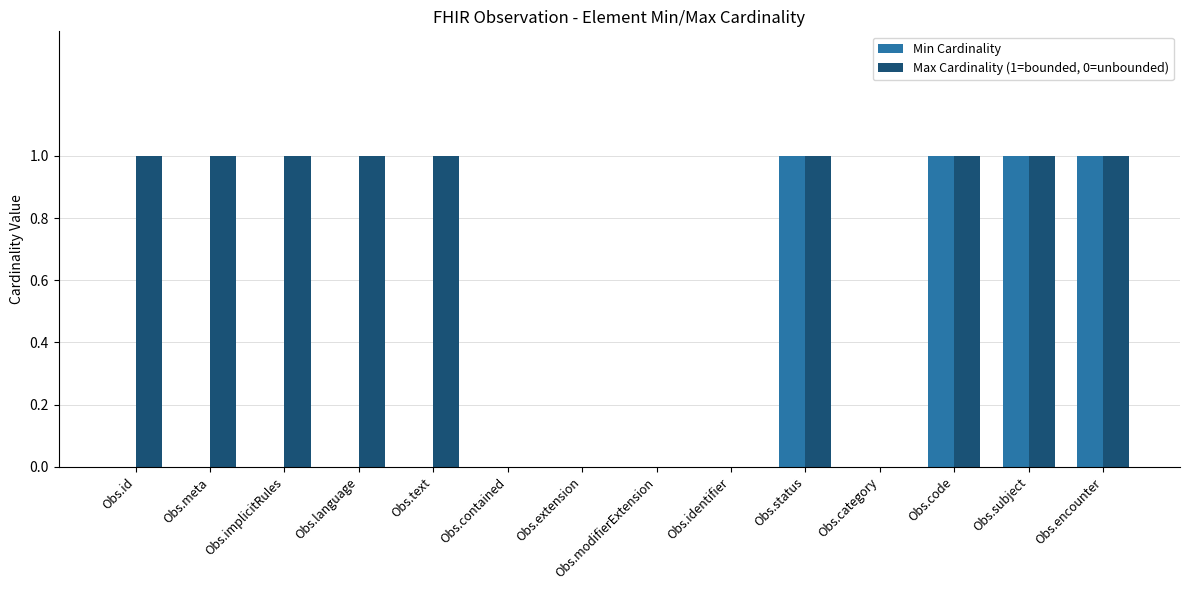

Is the value of Min Cardinality at Obs.modifierExtension greater than the value of Max Cardinality (1=bounded, 0=unbounded) at Obs.id?

No